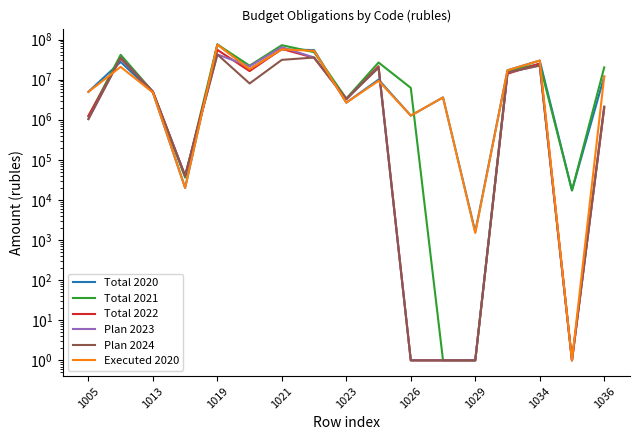

How many intersections are there between Total 2020 and Total 2021?

6